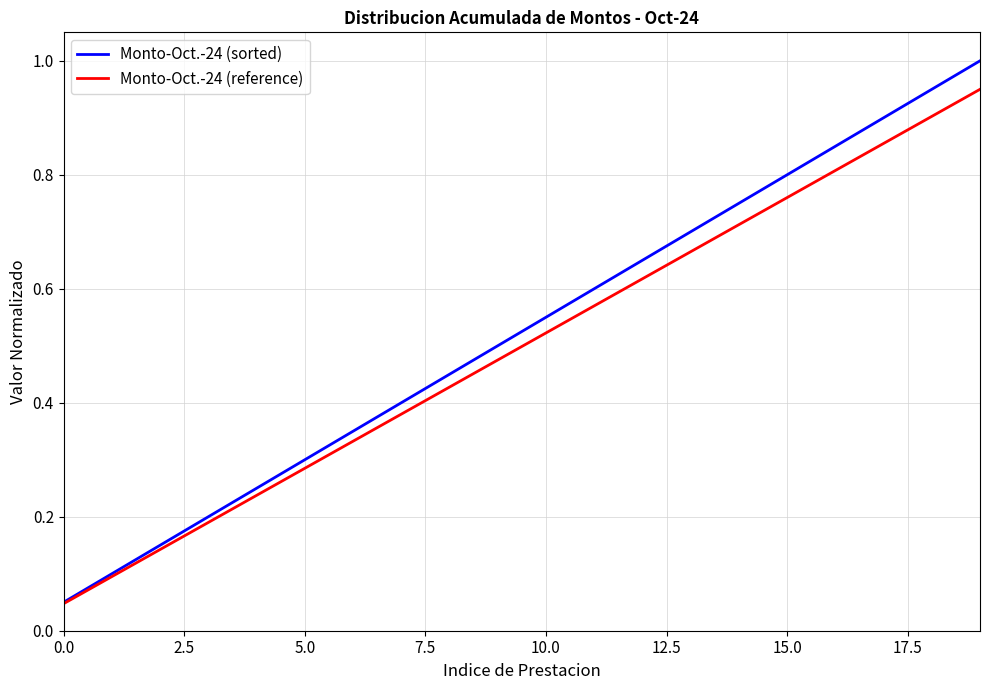

What is the maximum value shown in the chart?

1.0